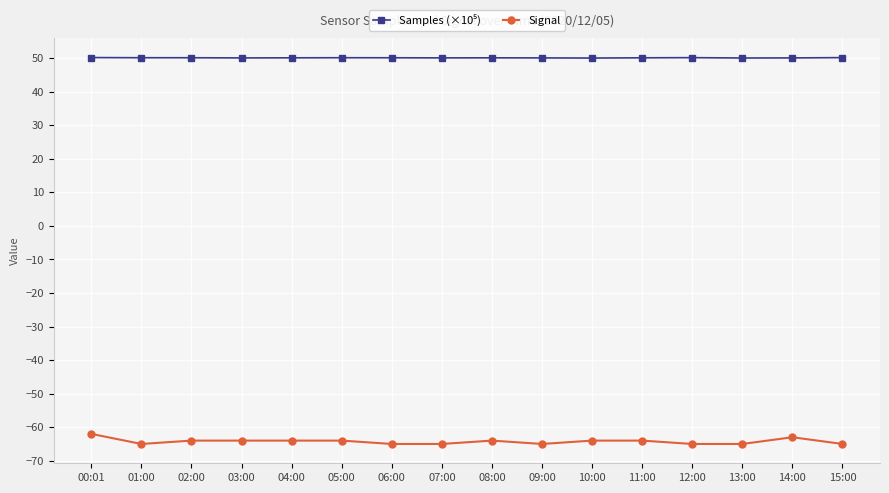

What is the label of the 9th point from the left?

08:00